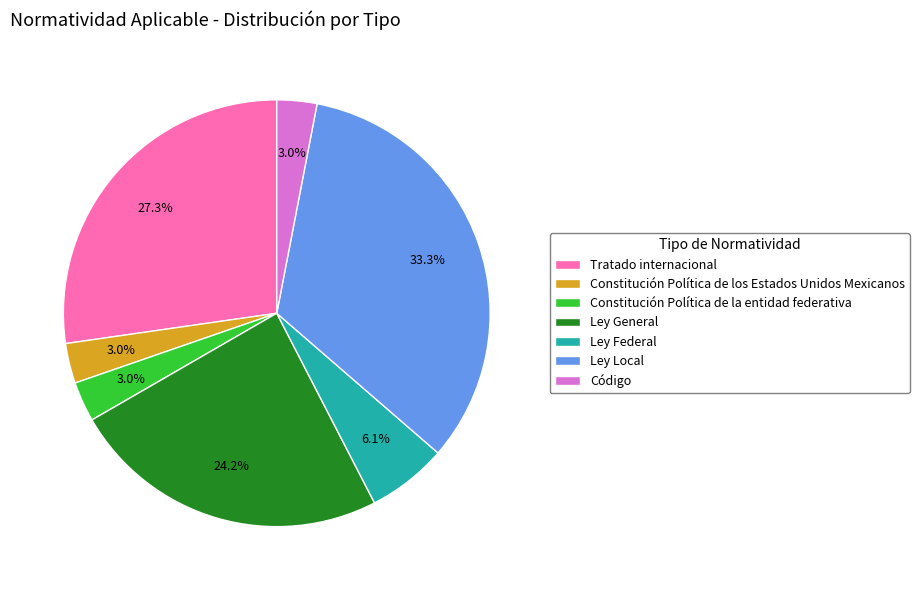

To the nearest percent, what is the difference between the largest and smallest slice percentages?

30%